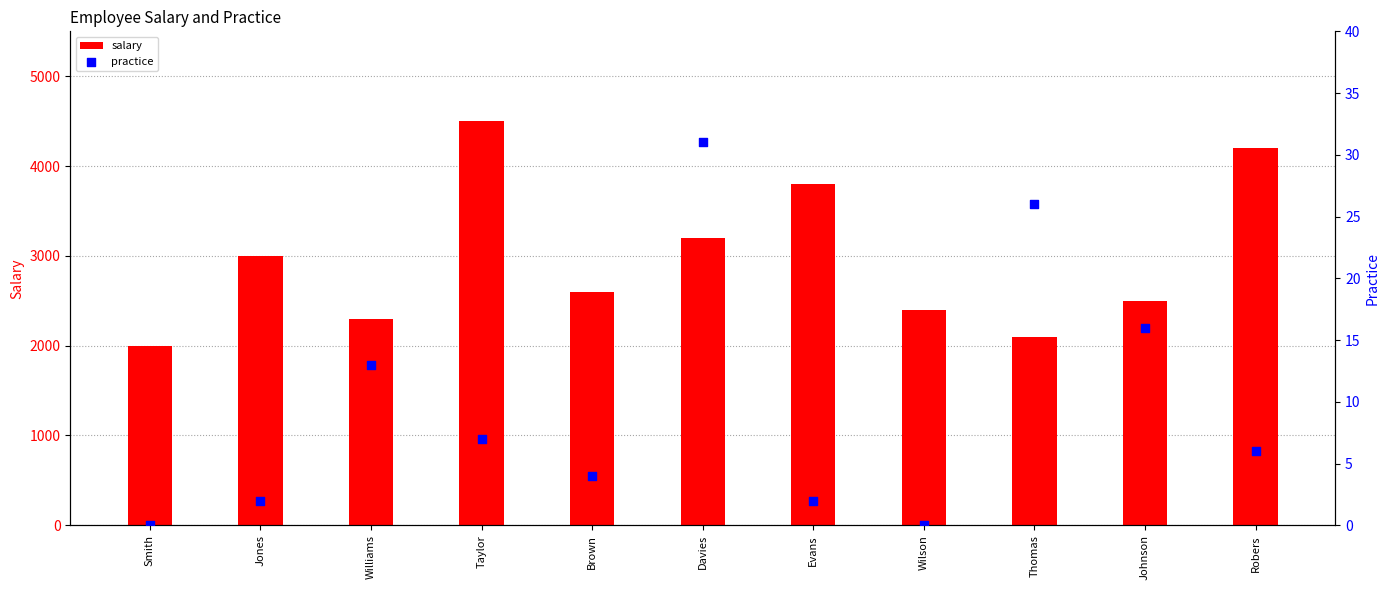

Is the value of practice at Taylor greater than the value of salary at Taylor?

No